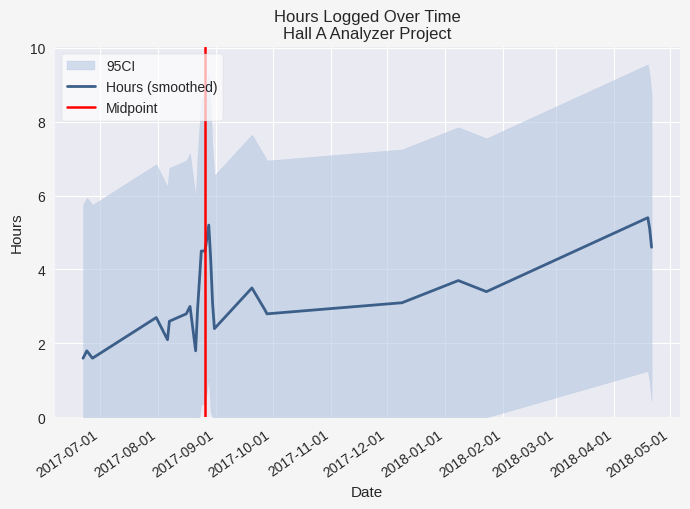

What is the sum of all values?

94.0